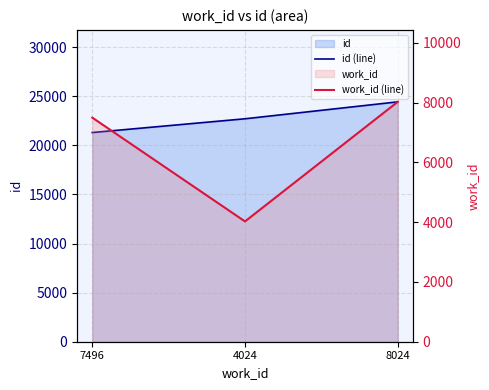

Does the chart have visible grid lines?

Yes